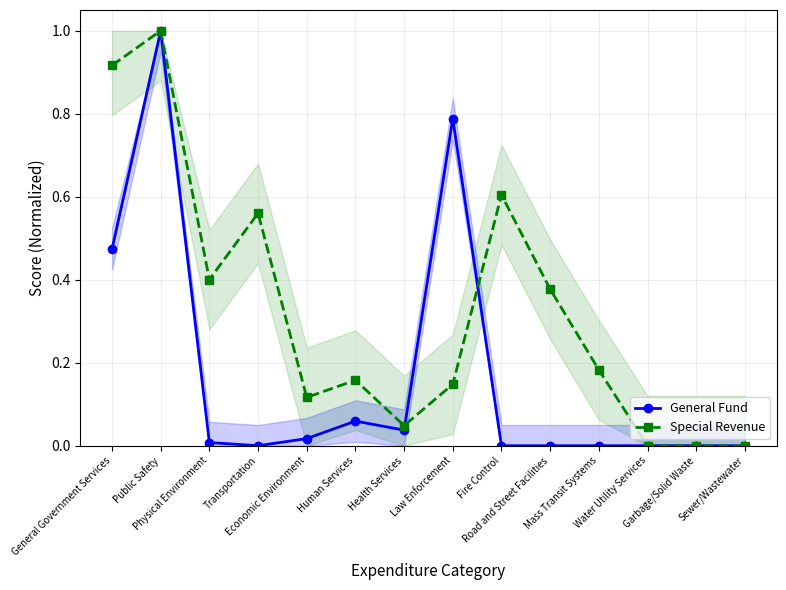

At how many categories does at least one series exceed 0?

11